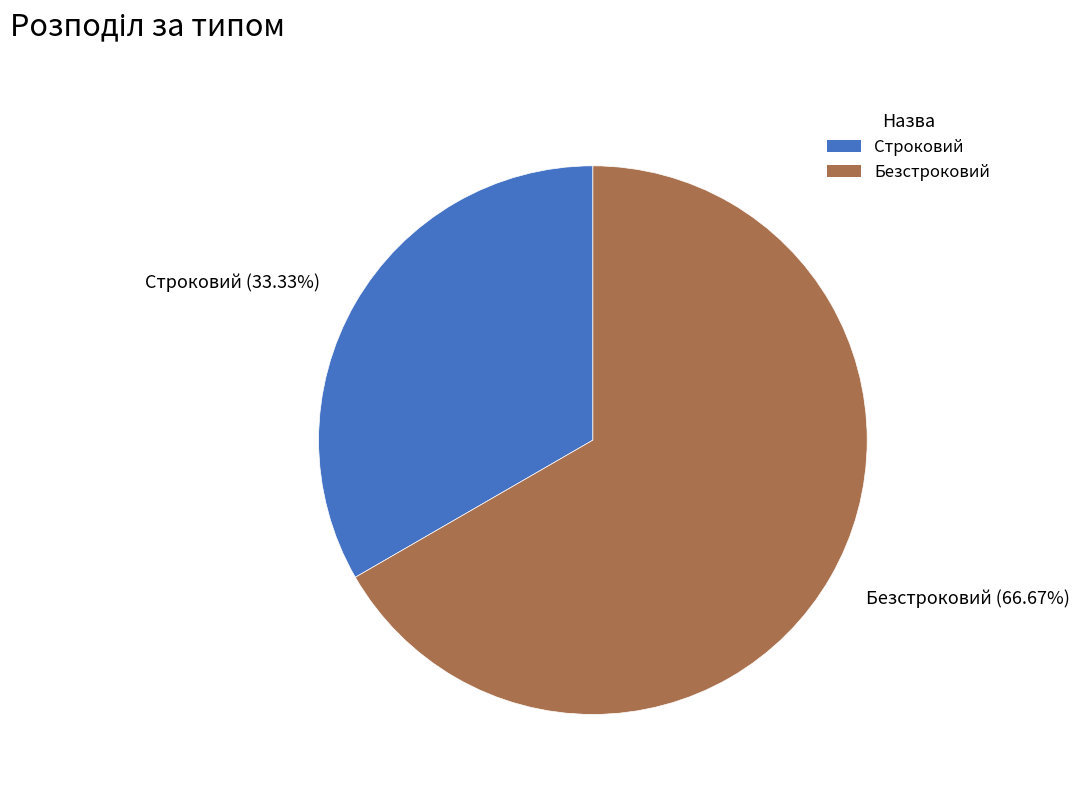

The Строковий slice represents 33% of the pie. True or false?

True